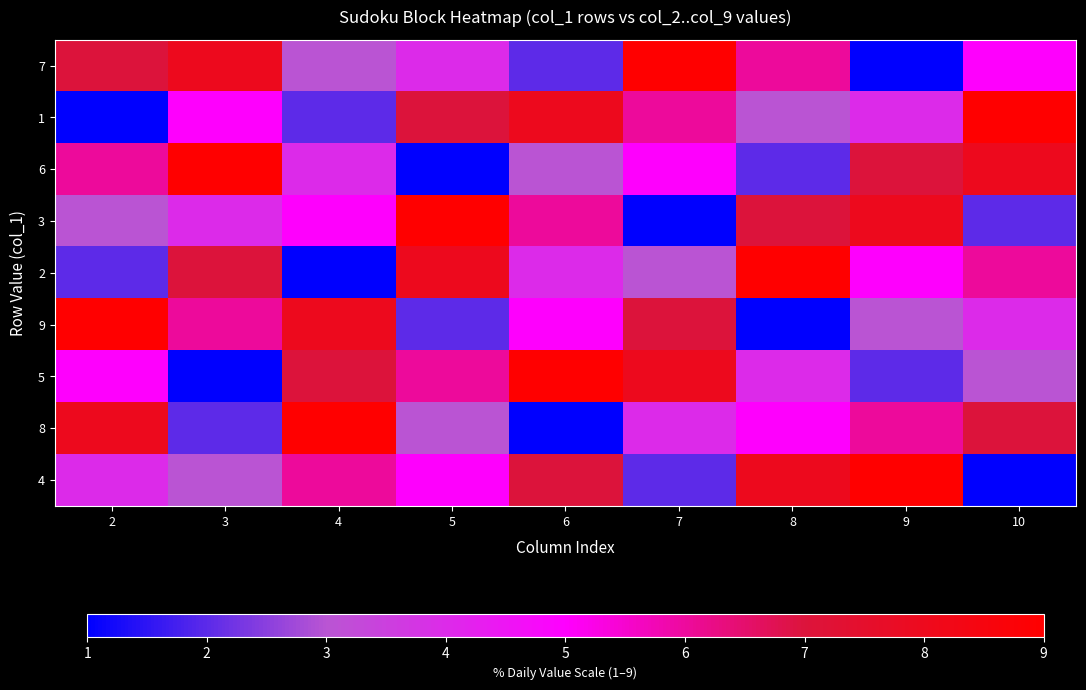

Reading right to left, list all the values displayed in this chart.

7: 10=5	9=1	8=6	7=9	6=2	5=4	4=3	3=8	2=7
1: 10=9	9=4	8=3	7=6	6=8	5=7	4=2	3=5	2=1
6: 10=8	9=7	8=2	7=5	6=3	5=1	4=4	3=9	2=6
3: 10=2	9=8	8=7	7=1	6=6	5=9	4=5	3=4	2=3
2: 10=6	9=5	8=9	7=3	6=4	5=8	4=1	3=7	2=2
9: 10=4	9=3	8=1	7=7	6=5	5=2	4=8	3=6	2=9
5: 10=3	9=2	8=4	7=8	6=9	5=6	4=7	3=1	2=5
8: 10=7	9=6	8=5	7=4	6=1	5=3	4=9	3=2	2=8
4: 10=1	9=9	8=8	7=2	6=7	5=5	4=6	3=3	2=4